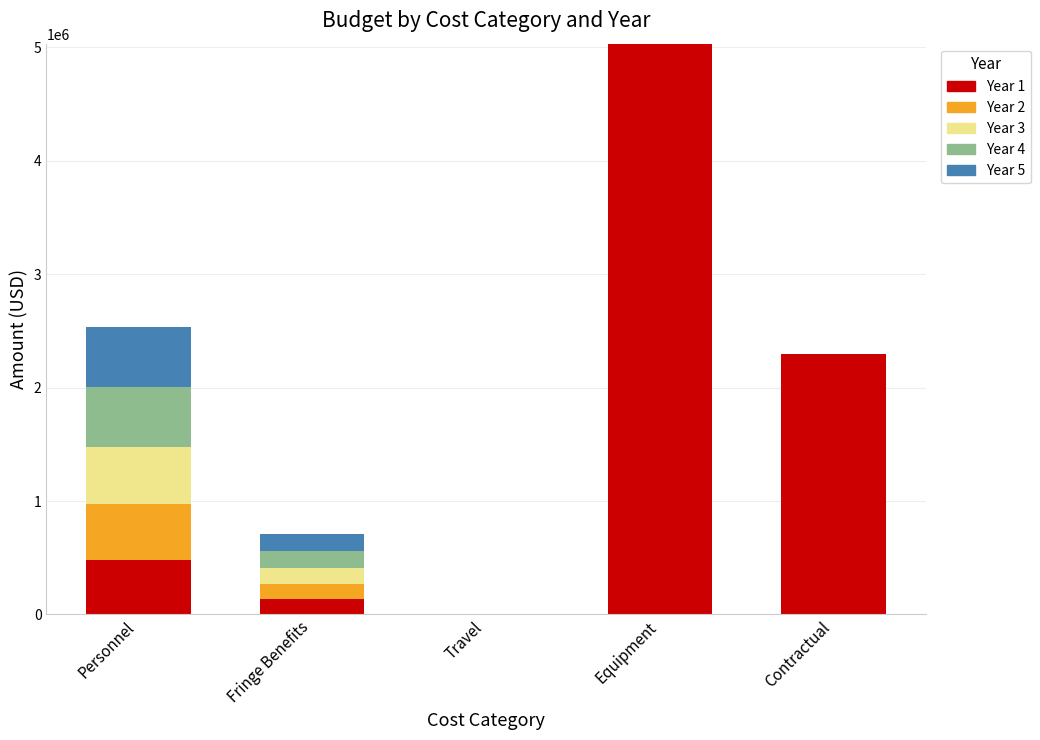

At which category is the sum across all series the highest?

Equipment